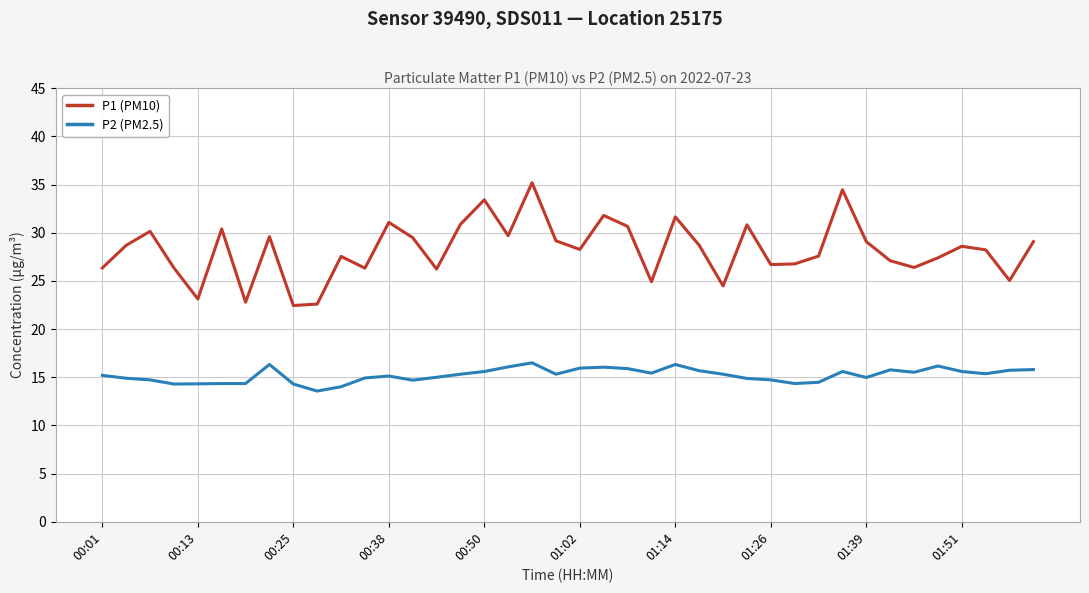

What is the minimum value for P2 (PM2.5)?

13.6